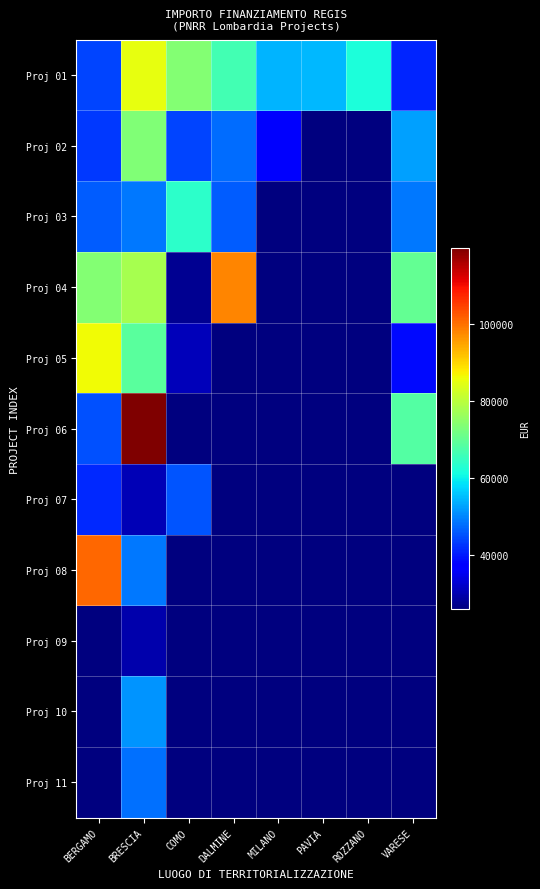

Reading left to right, extract all data points from this chart.

Proj 01: BERGAMO=44080.6	BRESCIA=84977.9	COMO=73636.1	DALMINE=66393.6	MILANO=54144.9	PAVIA=54577.6	ROZZANO=62062.4	VARESE=41196.6
Proj 02: BERGAMO=42816.5	BRESCIA=73250.1	COMO=44036.1	DALMINE=47794.5	MILANO=36123.8	PAVIA=25842.4	ROZZANO=25842.4	VARESE=52455.4
Proj 03: BERGAMO=46312.5	BRESCIA=48776.3	COMO=63747.5	DALMINE=46386.6	MILANO=25842.4	PAVIA=25842.4	ROZZANO=25842.4	VARESE=48646.7
Proj 04: BERGAMO=73886.6	BRESCIA=77926.5	COMO=27342.9	DALMINE=97812.0	MILANO=25842.4	PAVIA=25842.4	ROZZANO=25842.4	VARESE=70077.9
Proj 05: BERGAMO=86371.0	BRESCIA=68925.6	COMO=30978.2	DALMINE=25842.4	MILANO=25842.4	PAVIA=25842.4	ROZZANO=25842.4	VARESE=38513.5
Proj 06: BERGAMO=44978.7	BRESCIA=119783.4	COMO=25842.4	DALMINE=25842.4	MILANO=25842.4	PAVIA=25842.4	ROZZANO=25842.4	VARESE=68180.1
Proj 07: BERGAMO=41496.0	BRESCIA=30558.8	COMO=45553.7	DALMINE=25842.4	MILANO=25842.4	PAVIA=25842.4	ROZZANO=25842.4	VARESE=25842.4
Proj 08: BERGAMO=100847.1	BRESCIA=48957.9	COMO=25842.4	DALMINE=25842.4	MILANO=25842.4	PAVIA=25842.4	ROZZANO=25842.4	VARESE=25842.4
Proj 09: BERGAMO=25842.4	BRESCIA=29640.7	COMO=25842.4	DALMINE=25842.4	MILANO=25842.4	PAVIA=25842.4	ROZZANO=25842.4	VARESE=25842.4
Proj 10: BERGAMO=25842.4	BRESCIA=51504.7	COMO=25842.4	DALMINE=25842.4	MILANO=25842.4	PAVIA=25842.4	ROZZANO=25842.4	VARESE=25842.4
Proj 11: BERGAMO=25842.4	BRESCIA=48200.6	COMO=25842.4	DALMINE=25842.4	MILANO=25842.4	PAVIA=25842.4	ROZZANO=25842.4	VARESE=25842.4